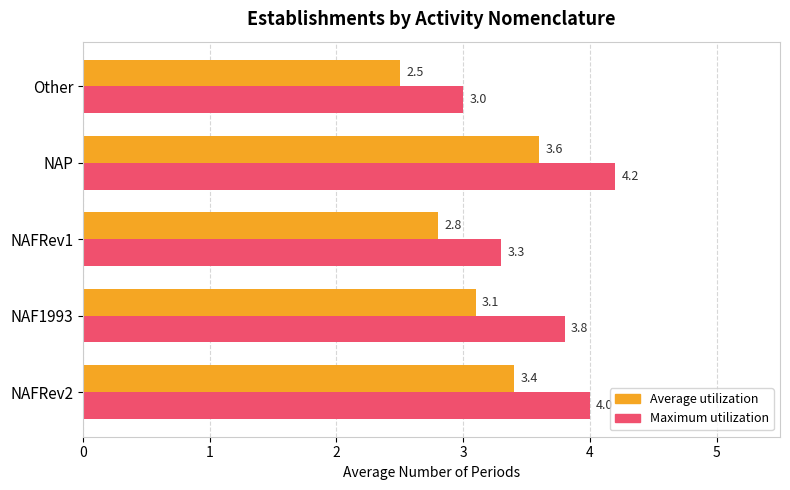

How many data points in Maximum utilization are above 3?

4